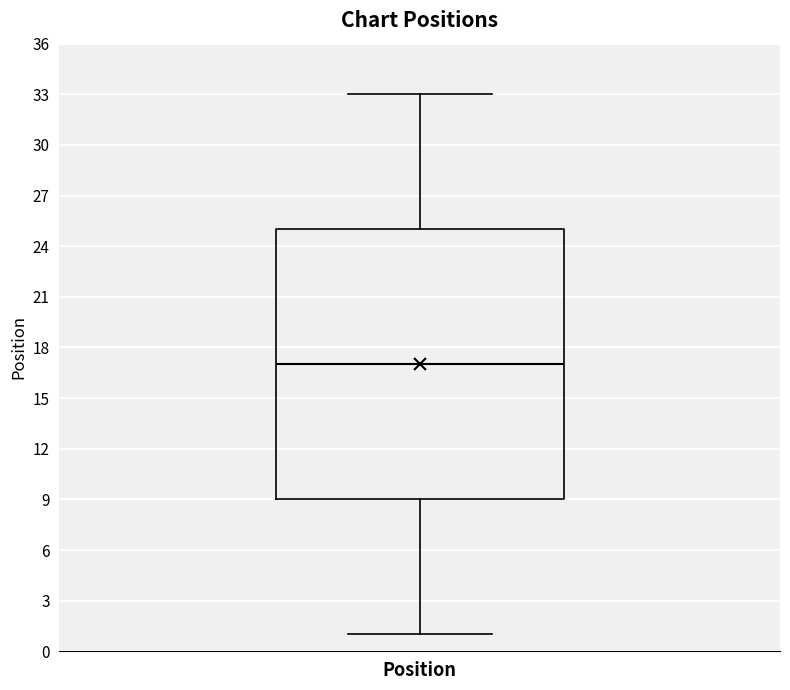

Read this box plot against the y-axis: the position of the median line, the range covered by the box, and the ends of both whiskers. The values are not printed on the chart, so give them approximately, as read against the axis.

median 17, box 9 to 25, whiskers 1 to 33